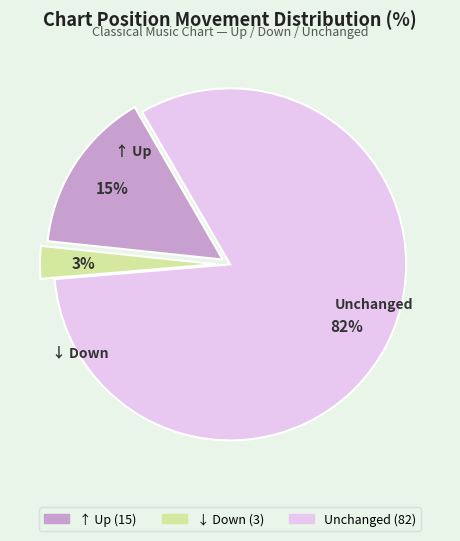

Is there a majority slice in this chart?

Yes